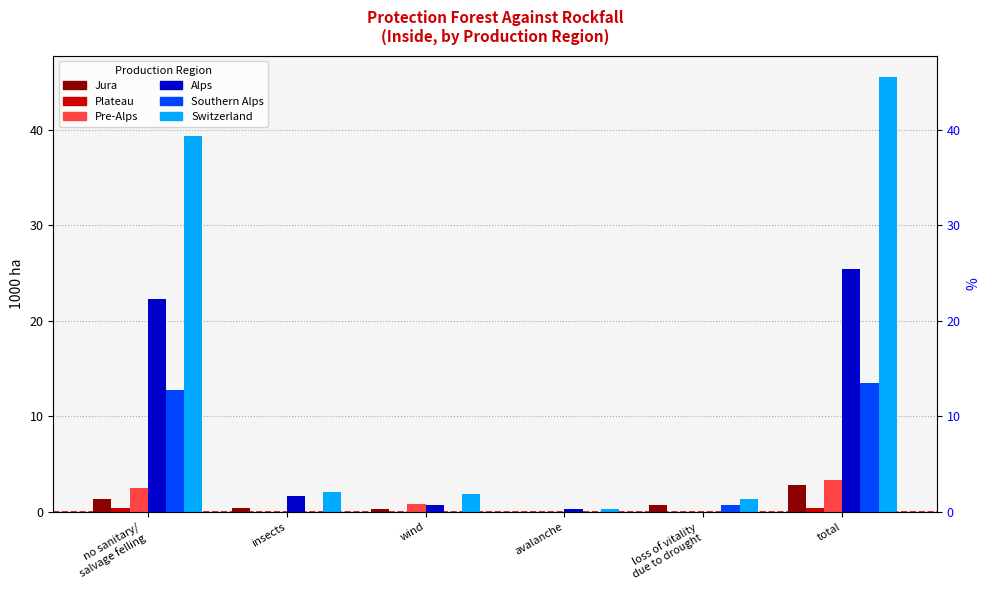

What is the difference between the maximum and second lowest values in the Pre-Alps series?

3.3